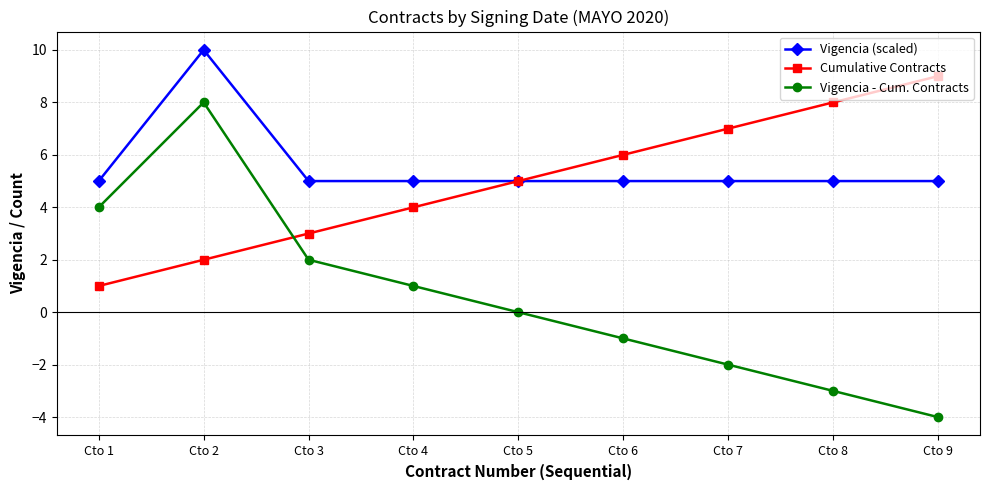

What is the difference between the highest and lowest values at Cto 4?

4